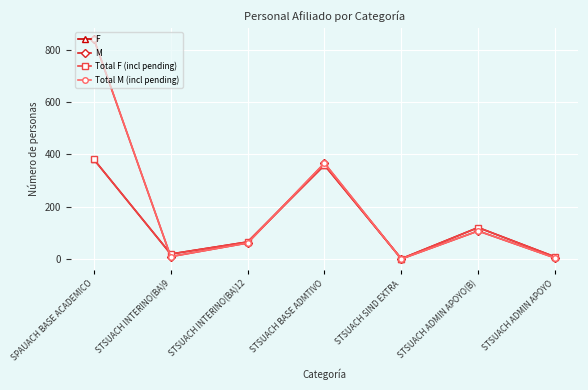

What is the label of the 6th point from the left?

STSUACH ADMIN APOYO(B)